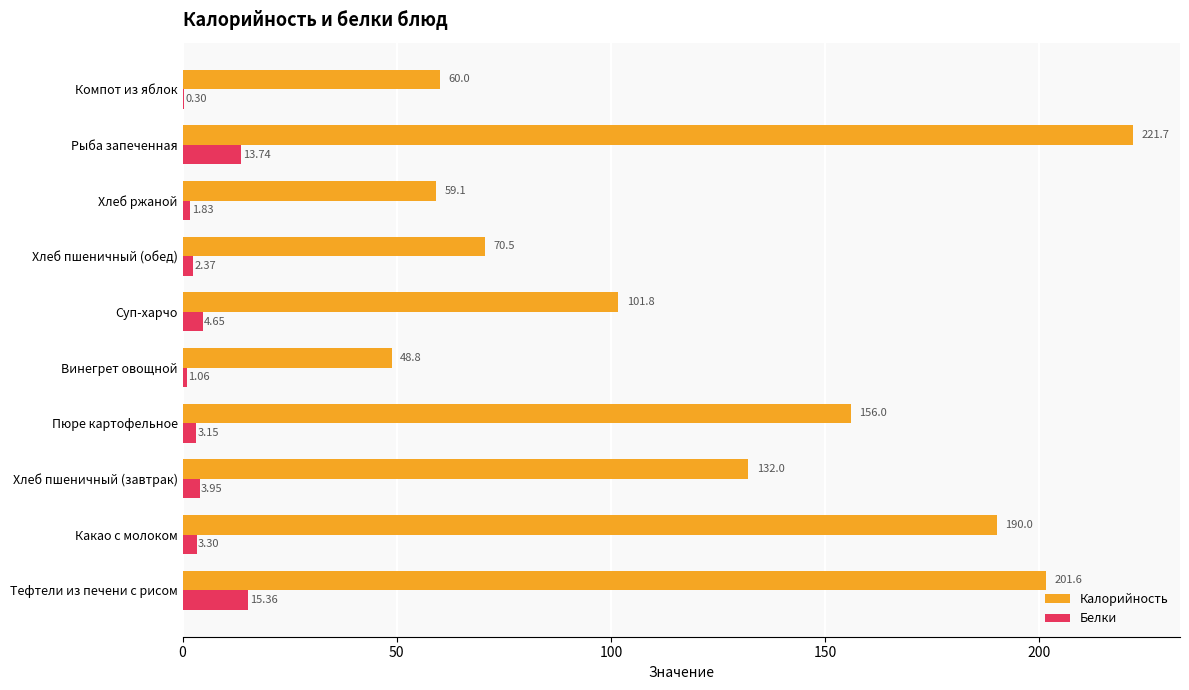

What is the sum of all Калорийность values?

1241.5